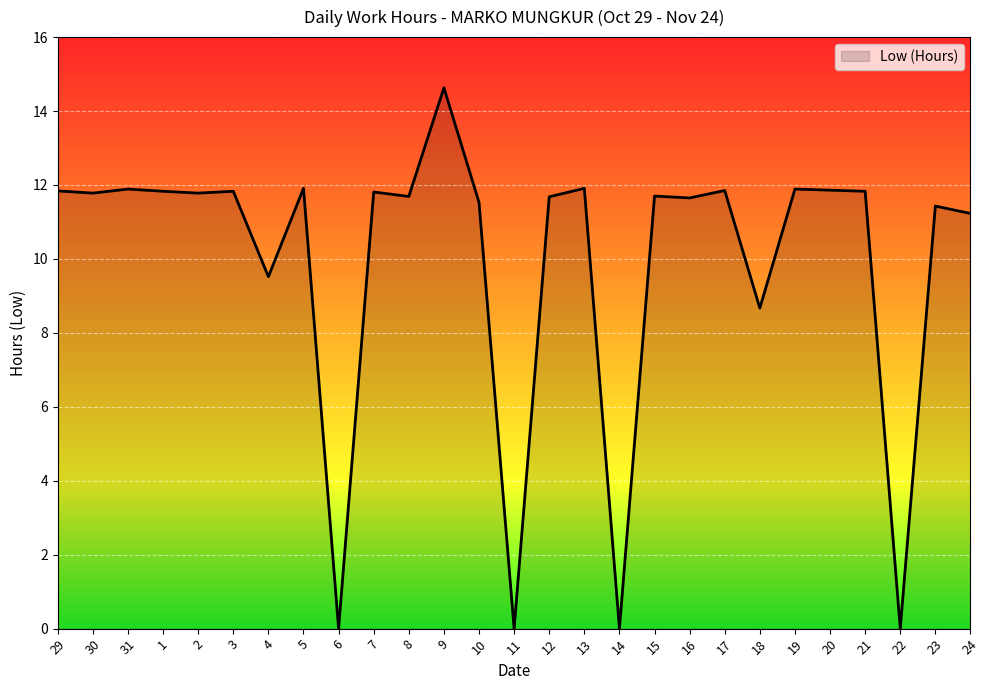

The chart shows a value of 0.0 at 14. True or false?

True